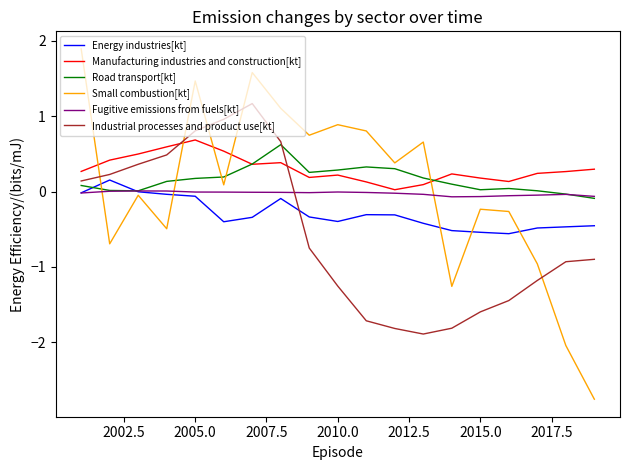

Which series has the widest spread of values?

Small combustion[kt]